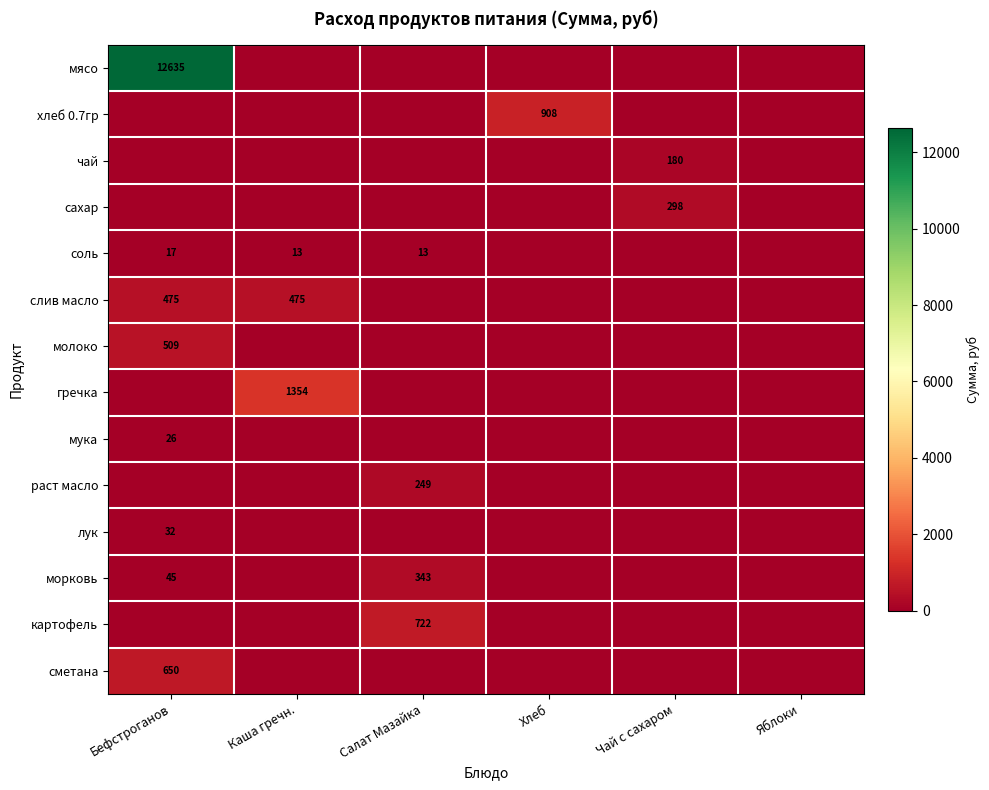

The морковь series shows 99 at Салат Мазайка. True or false?

False